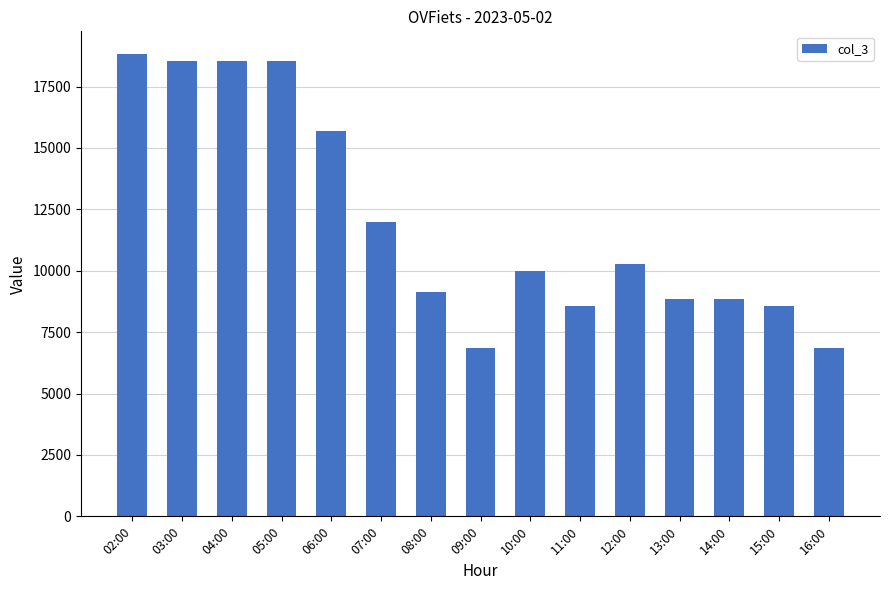

Where is the data nearest to the value 12825?

07:00